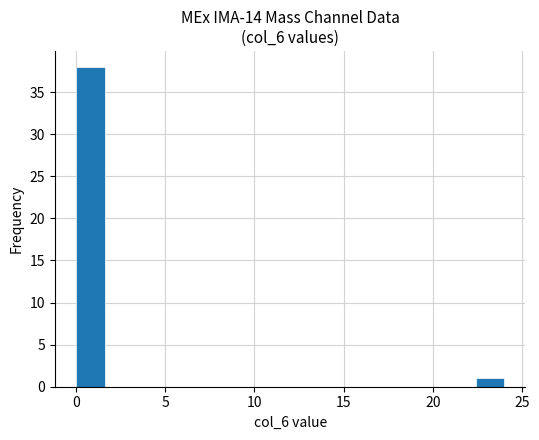

Read against the x-axis, roughly where is the centre of the tallest bar?

1.0